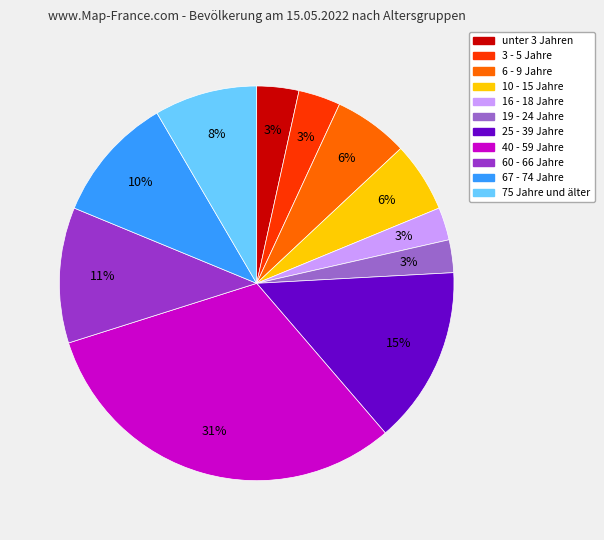

How many segments does this pie chart have?

11